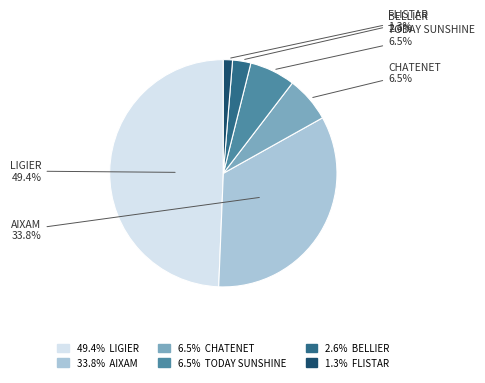

Does any single category account for the majority?

No